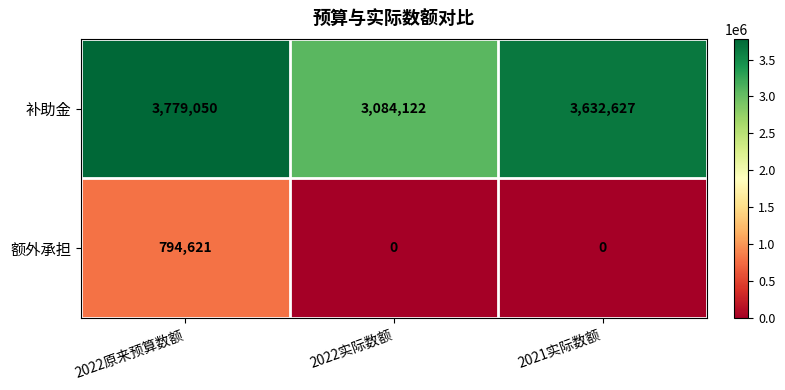

At how many categories does at least one series exceed 2630728?

3